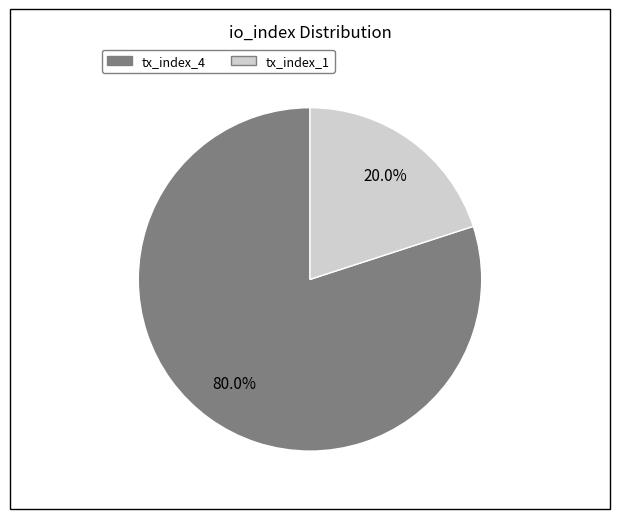

What is the total percentage of tx_index_4 and tx_index_1?

100.0%